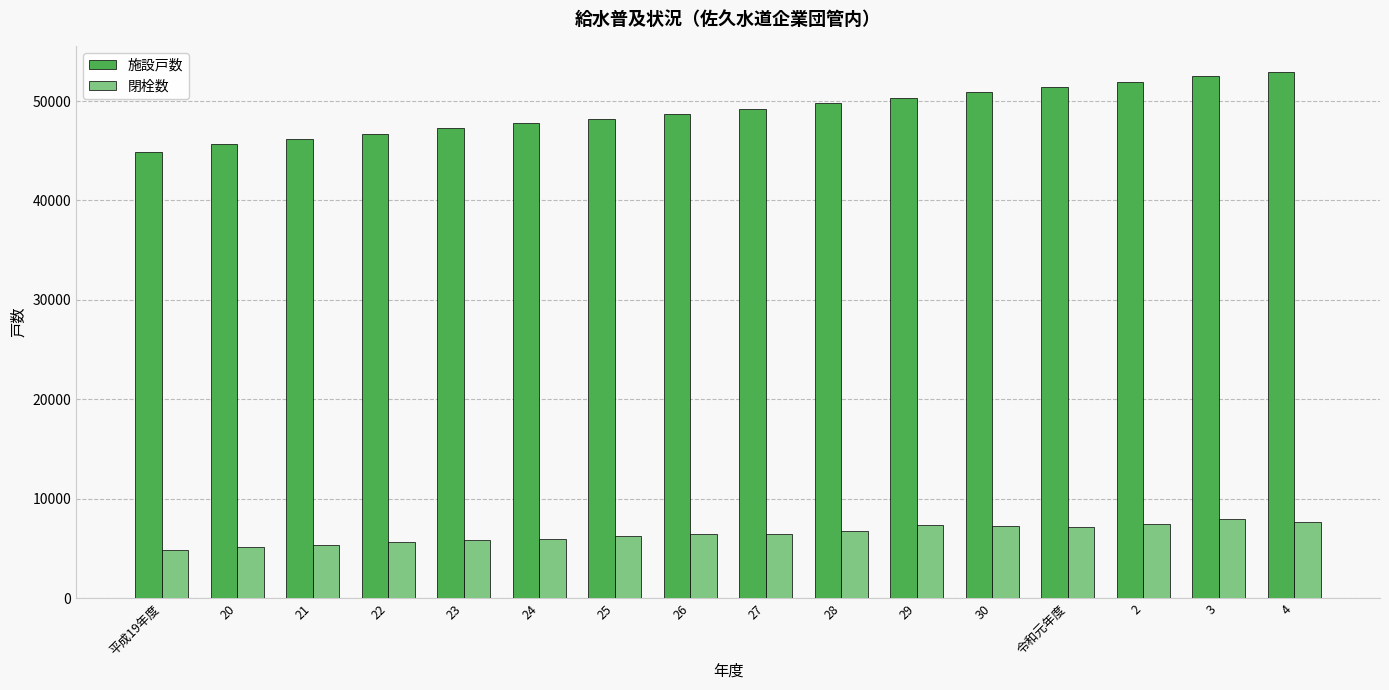

What is the label of the 6th bar from the right?

29